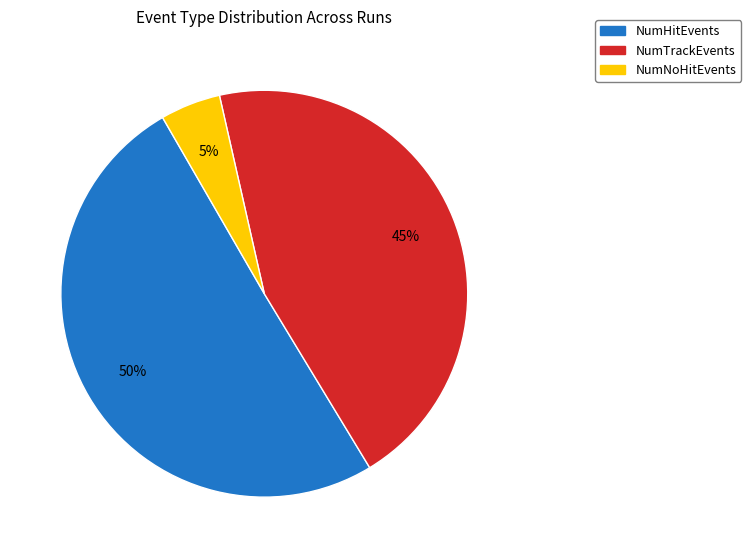

To the nearest percent, what is the average slice percentage?

33%